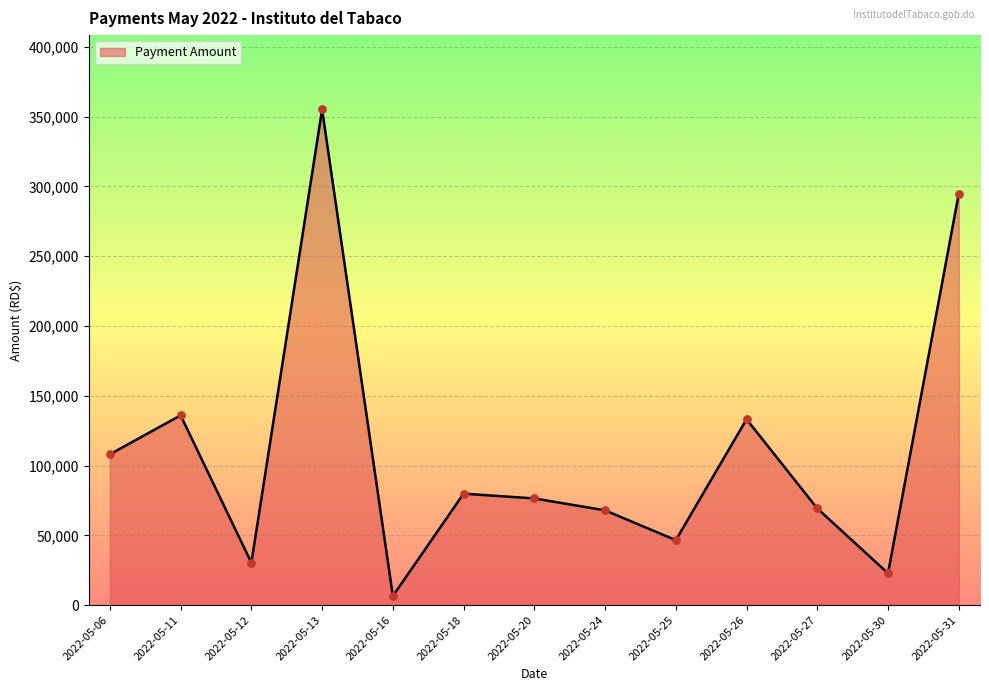

Which has a higher value, 2022-05-06 or 2022-05-24?

2022-05-06